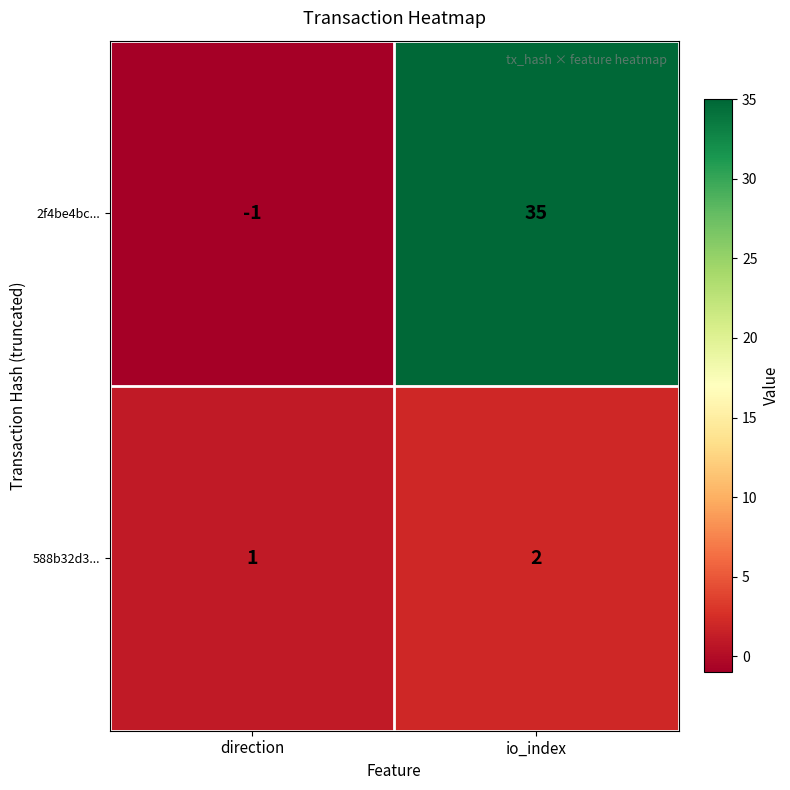

At io_index, list the series in order from smallest to largest.

588b32d3..., 2f4be4bc...